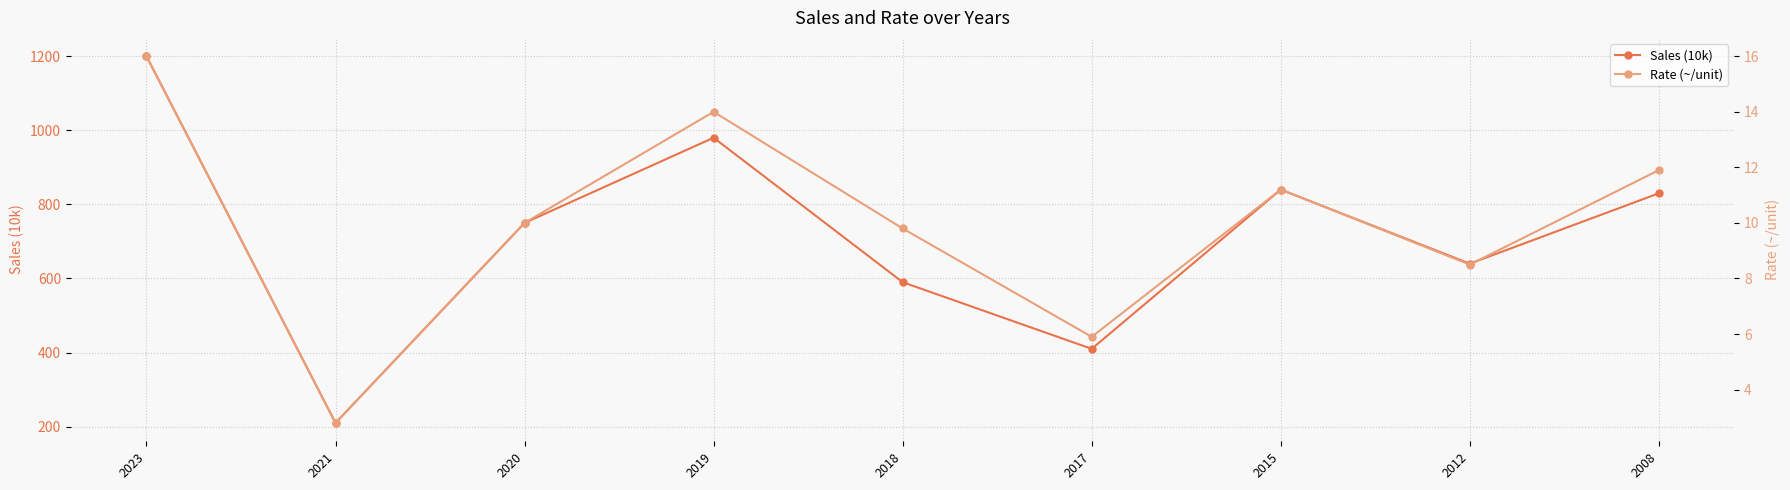

What value does the Sales (10k) series have at 2017?

410